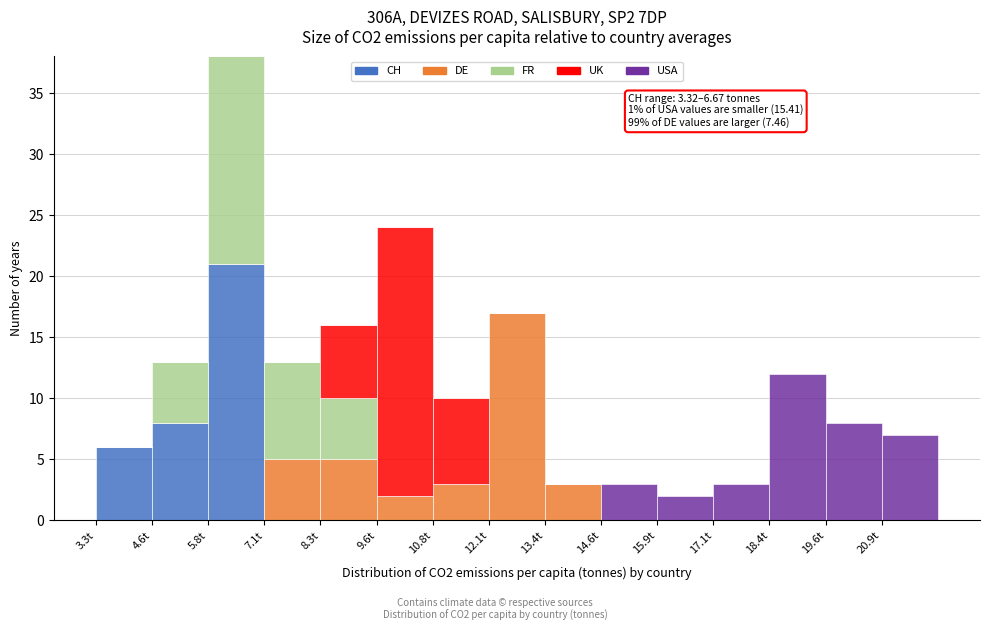

Which range on the x-axis has the tallest stacked bar (by total height)?

5.8 to 7.0